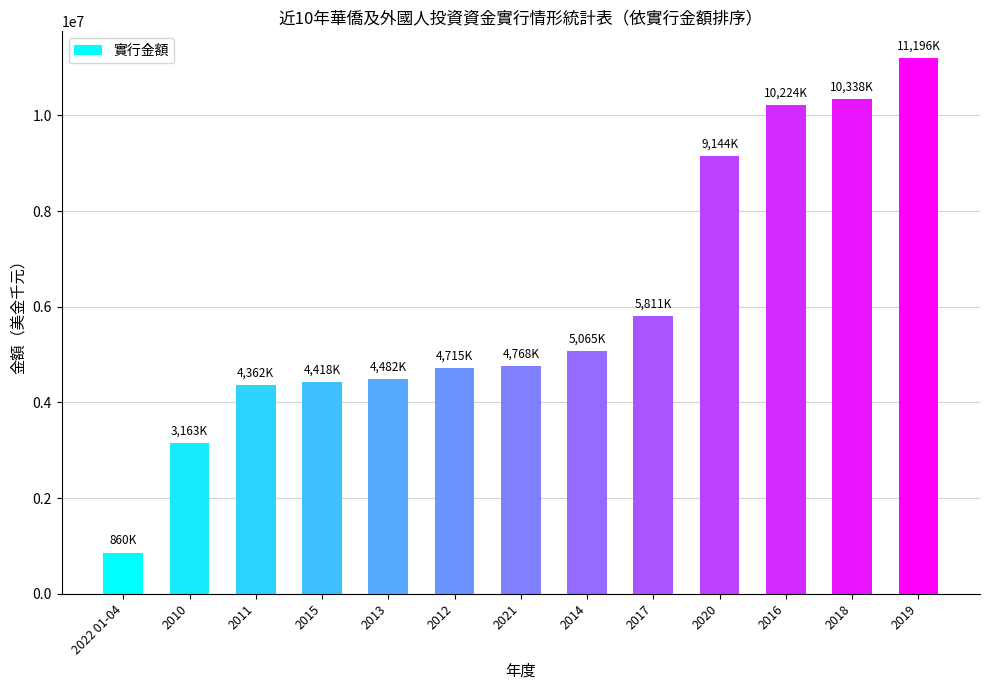

What is the value of the 8th bar from the left?

5065470.2